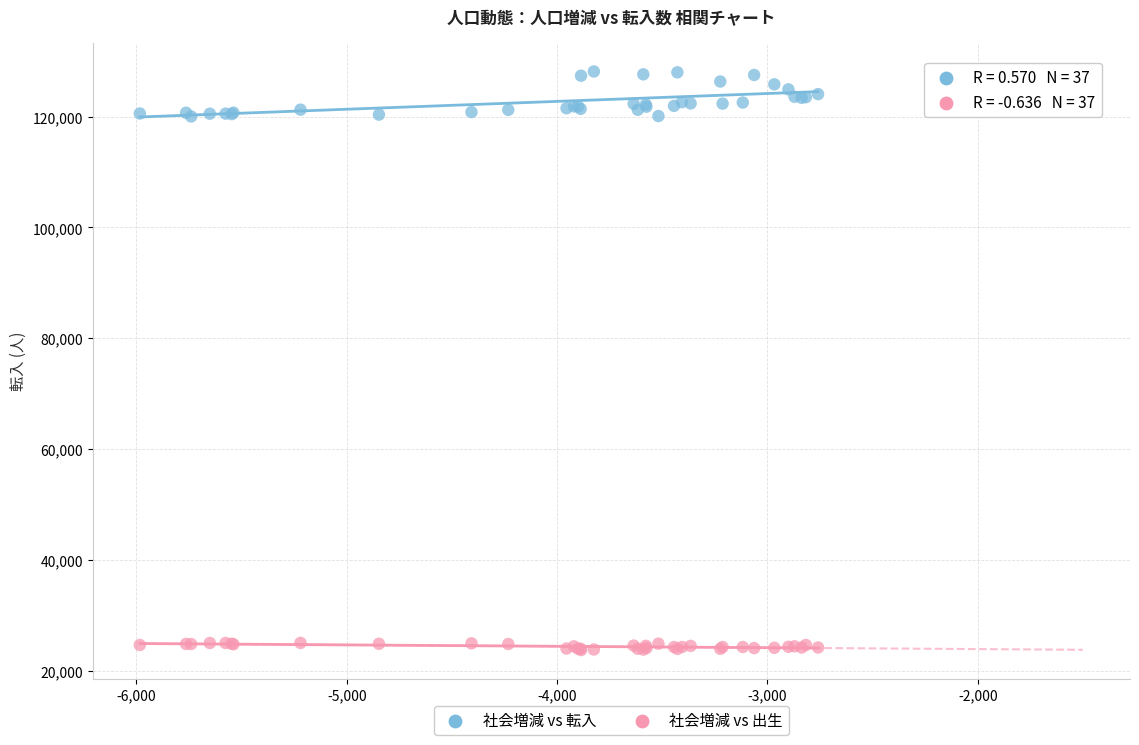

Which series has the largest Y range (max minus min)?

社会増減 vs 転入